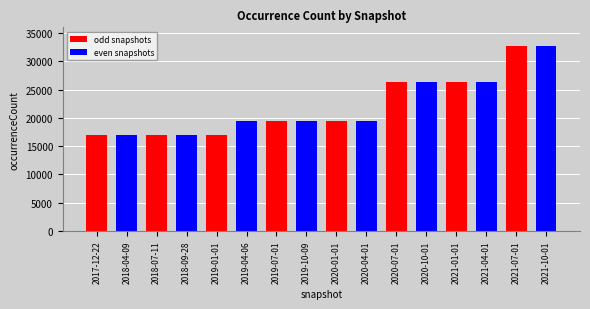

Is it true that the value at 2019-01-01 is 28977?

False